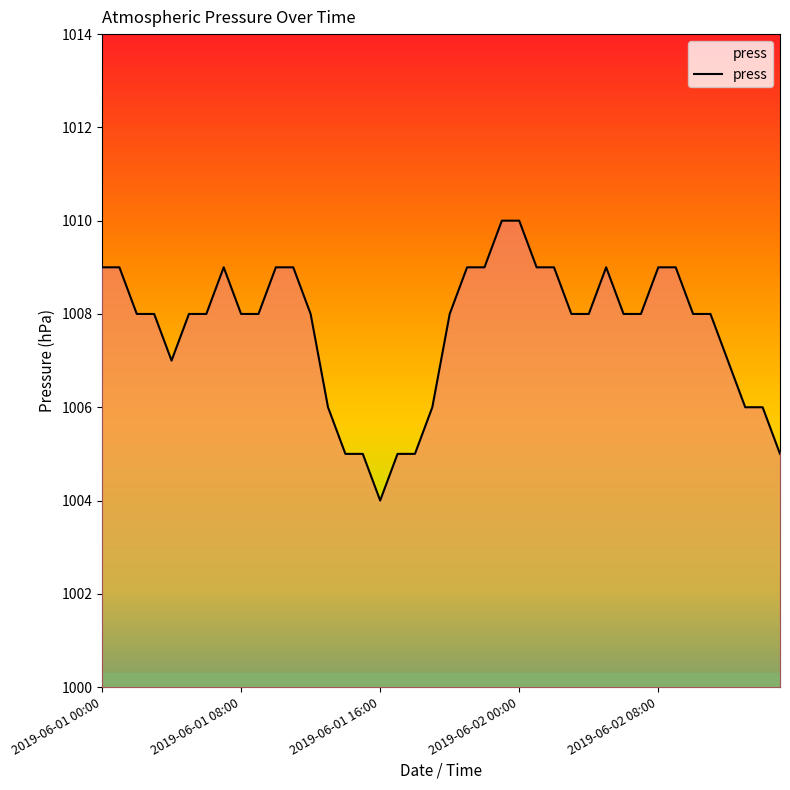

What is the maximum value shown in the chart?

1010